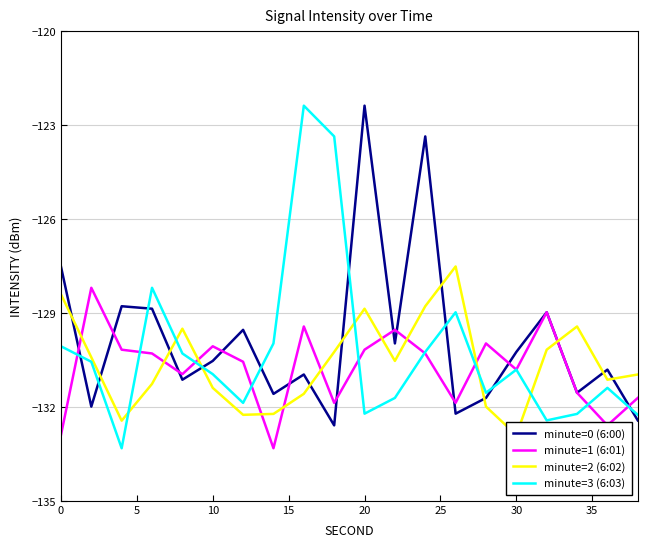

How many intersections are there between minute=3 (6:03) and minute=1 (6:01)?

9